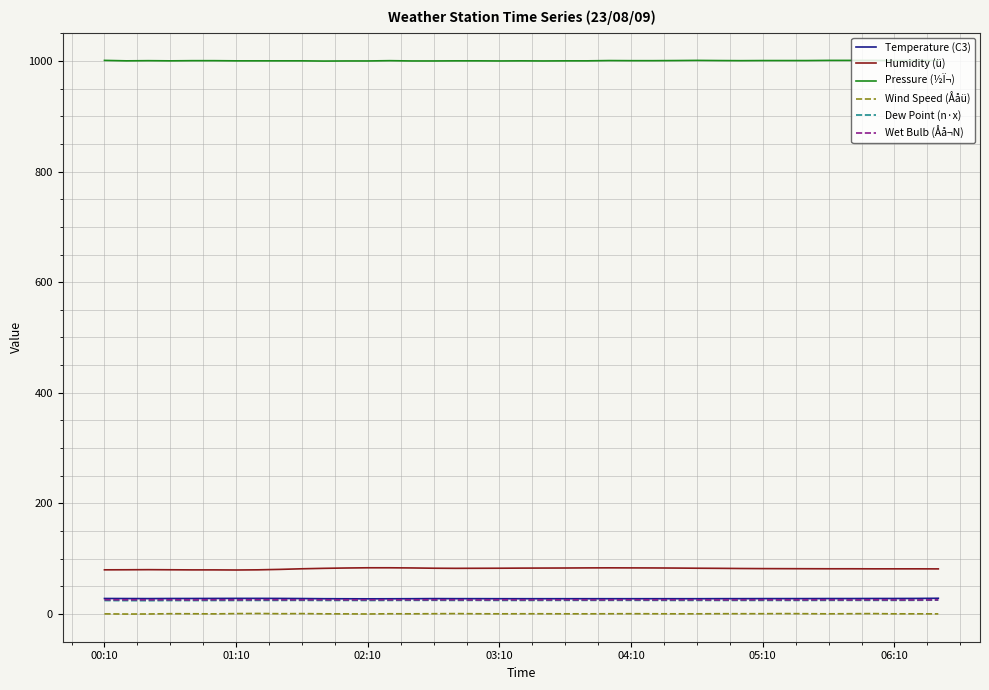

Which series has the largest total across all categories?

Pressure (½Ï¬)